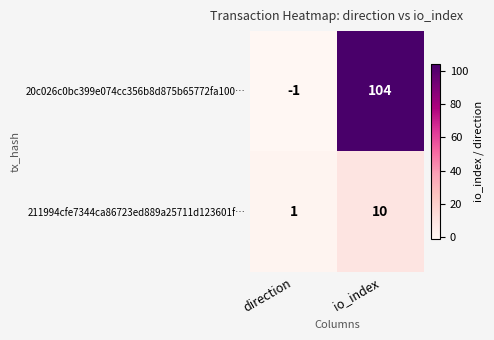

Rank the series by their maximum value, from highest to lowest.

20c026c0bc399e074cc356b8d875b65772fa100…, 211994cfe7344ca86723ed889a25711d123601f…